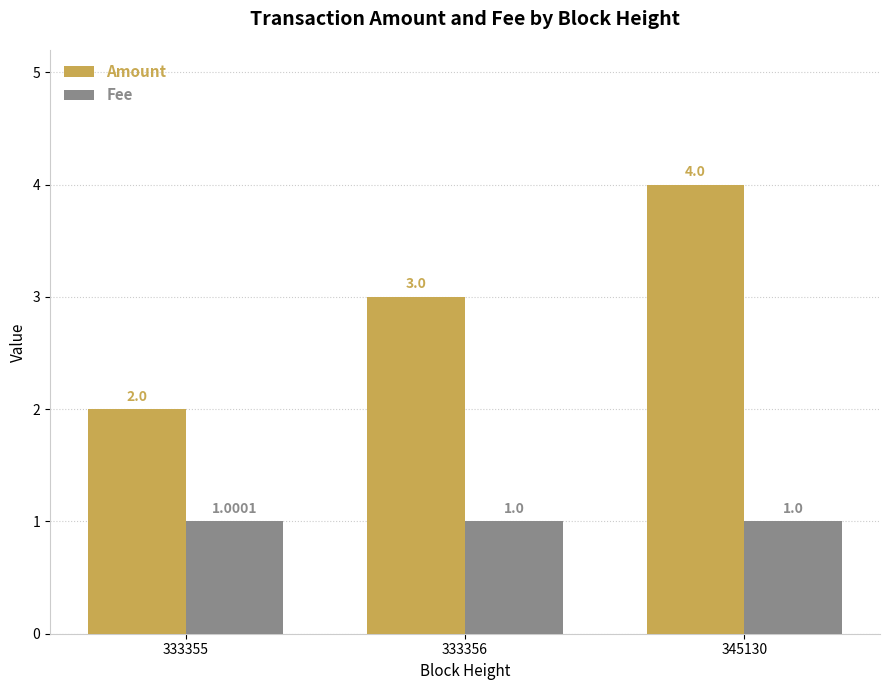

What is the average value of the Amount series?

3.0